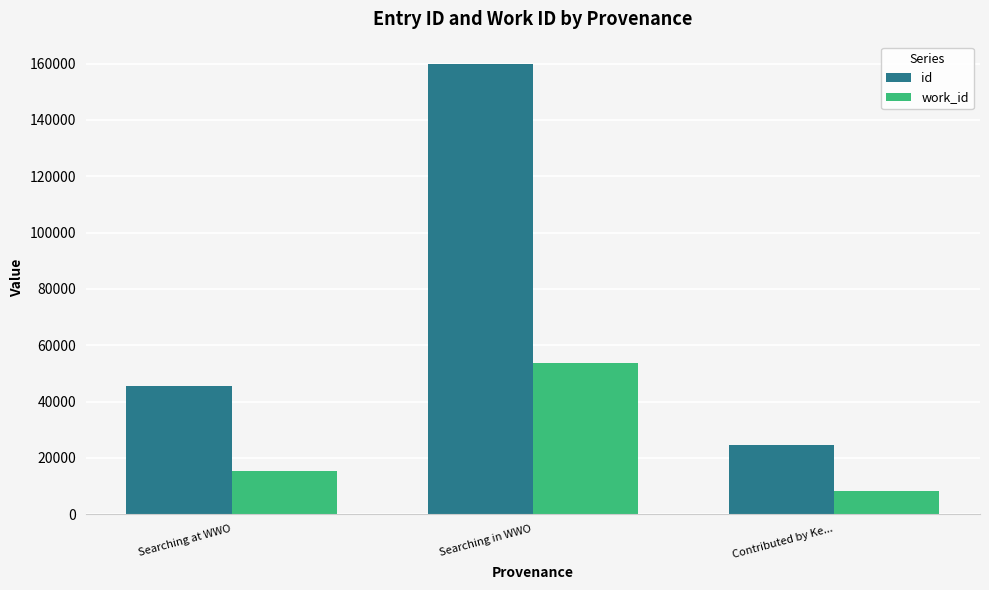

What is the value of the work_id bar at the 1st from the left?

15374